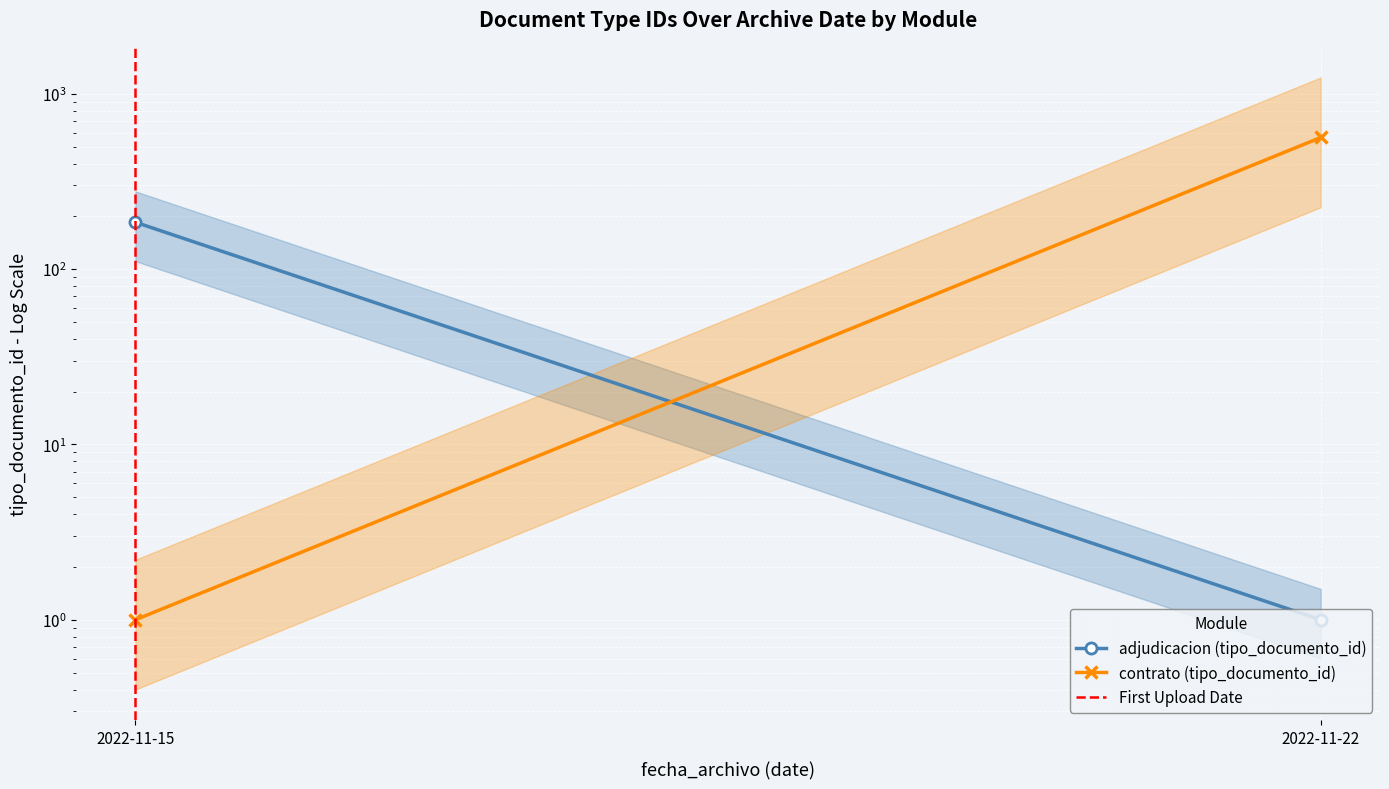

How many lines are shown in the chart?

3